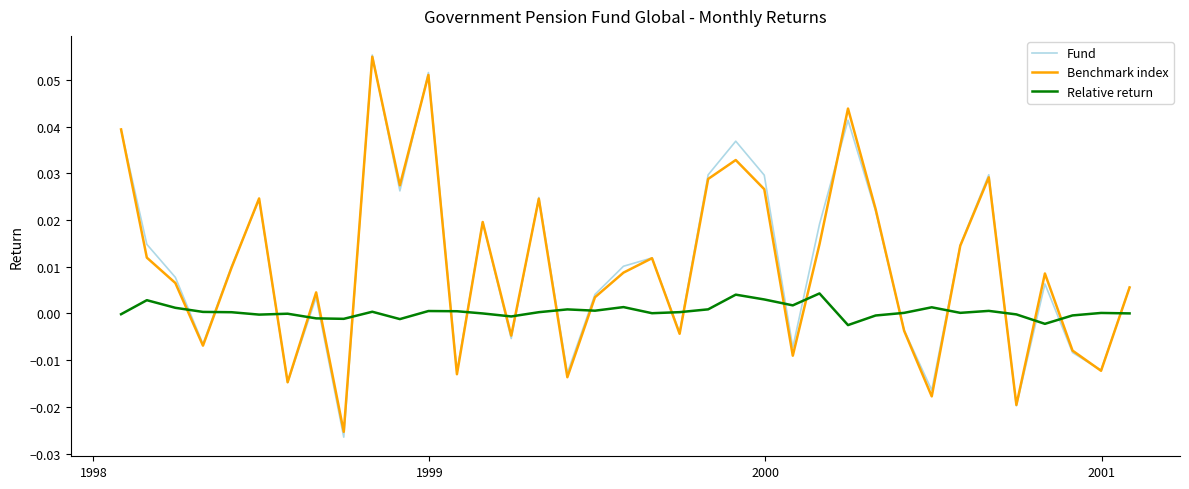

Which series ends up on top after the final intersection of Relative return and Fund?

Fund